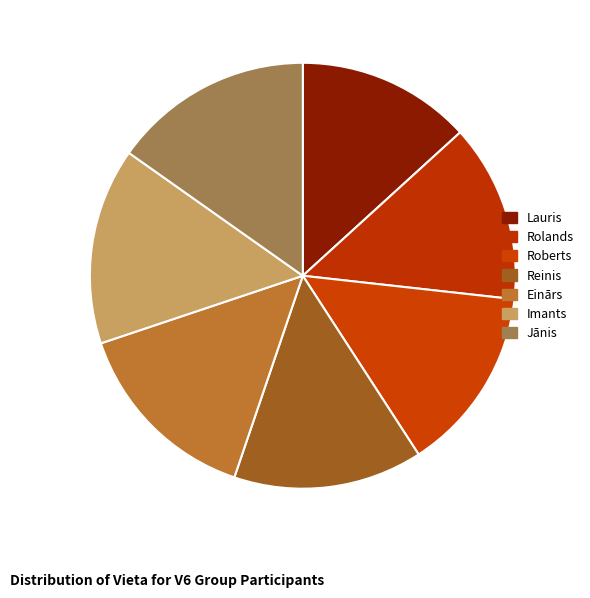

What is the smallest slice in the pie chart?

Lauris